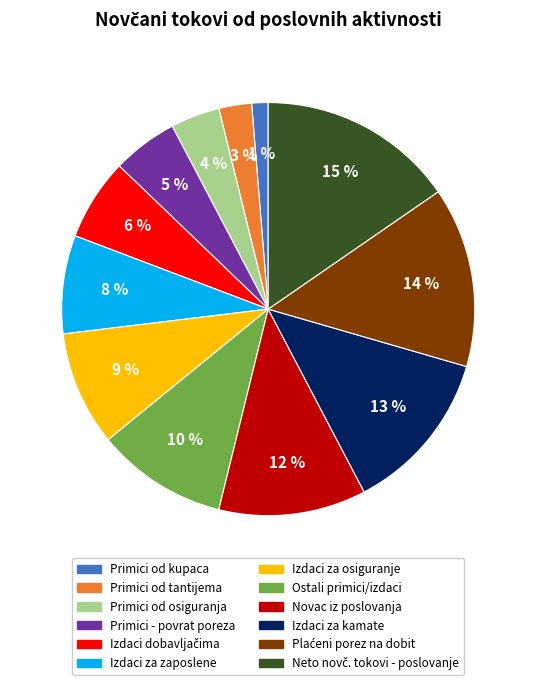

To the nearest percent, what is the average slice percentage?

8%